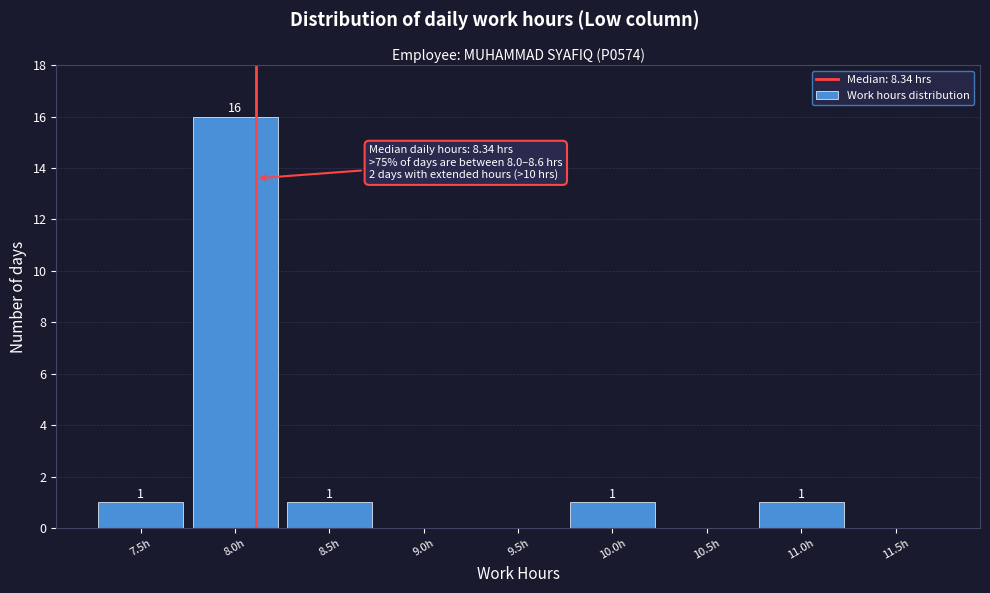

Reading left to right, list all the values displayed in this chart.

7.5h=1	8.0h=16	8.5h=1	9.0h=0	9.5h=0	10.0h=1	10.5h=0	11.0h=1	11.5h=0